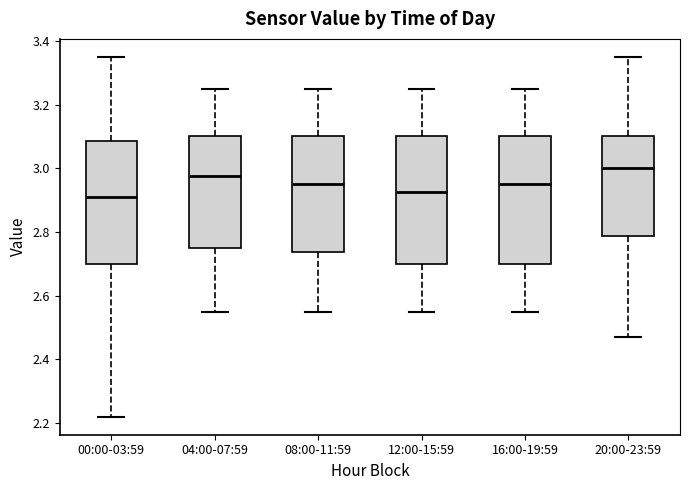

Reading left to right, read every box against the y-axis: the position of its median line, the range the box covers, and the ends of its whiskers. The values are not printed on the chart, so give them approximately, as read against the axis.

00:00-03:59: median 2.92, box 2.70 to 3.08, whiskers 2.22 to 3.36
04:00-07:59: median 2.98, box 2.76 to 3.10, whiskers 2.56 to 3.26
08:00-11:59: median 2.96, box 2.74 to 3.10, whiskers 2.56 to 3.26
12:00-15:59: median 2.92, box 2.70 to 3.10, whiskers 2.56 to 3.26
16:00-19:59: median 2.96, box 2.70 to 3.10, whiskers 2.56 to 3.26
20:00-23:59: median 3.00, box 2.78 to 3.10, whiskers 2.48 to 3.36